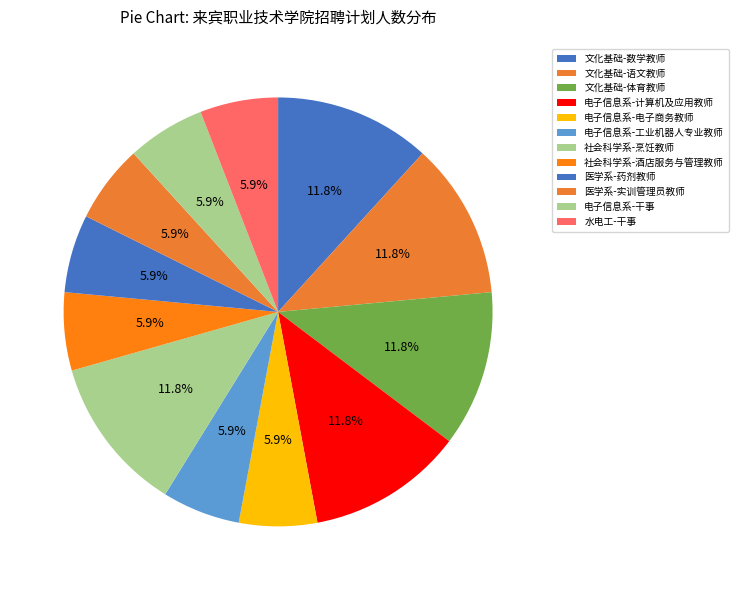

Which slice is the largest?

文化基础-数学教师